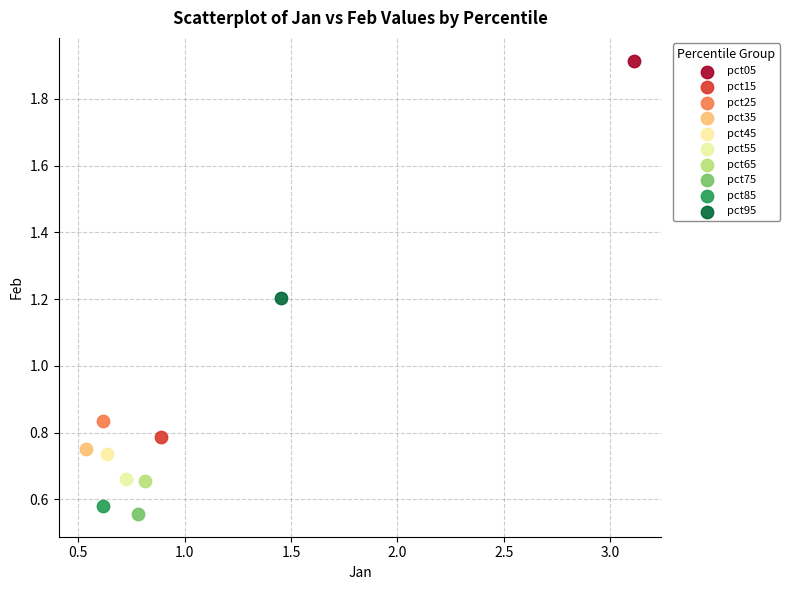

What are all the series names shown in the legend?

pct05, pct15, pct25, pct35, pct45, pct55, pct65, pct75, pct85, pct95